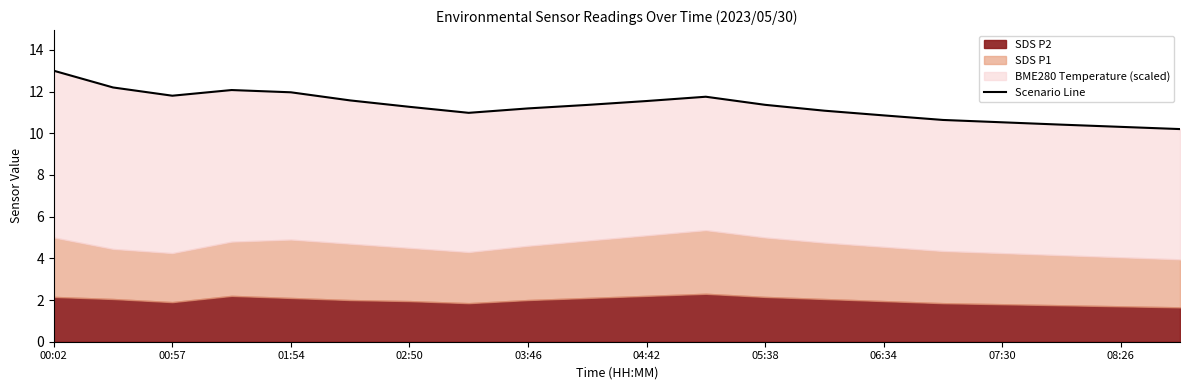

What position from the right is 13?

7